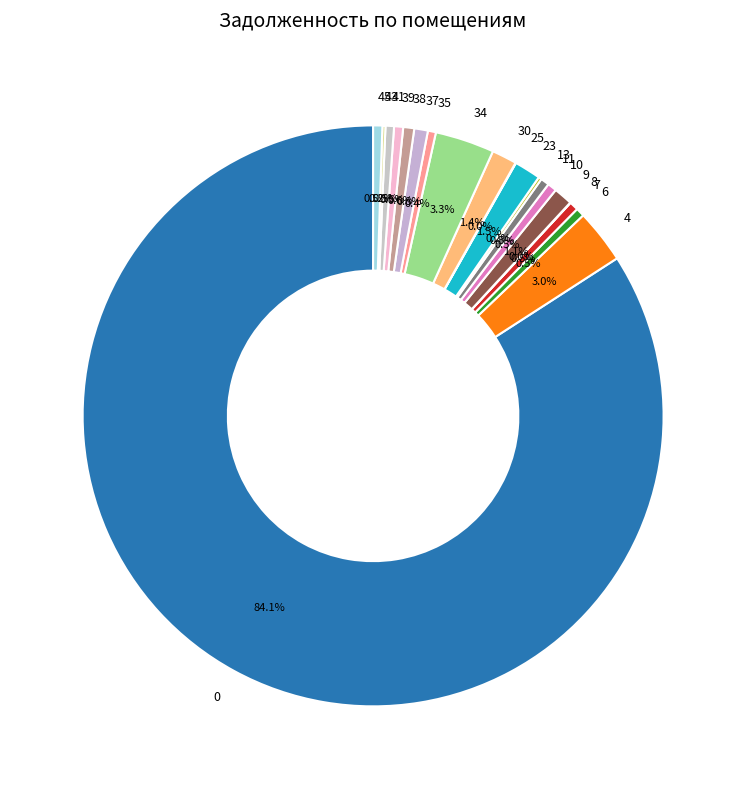

What is the ratio of the value at 10 to the value at 11?

1.1